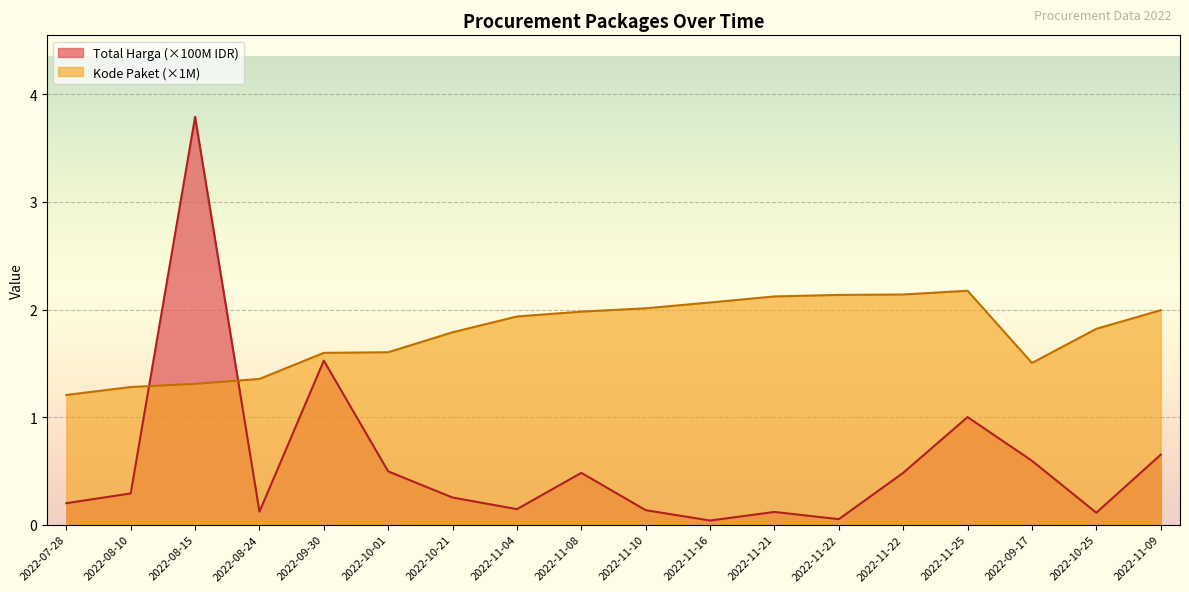

List the series in order of their peak value, highest first.

Total Harga (×100M IDR), Kode Paket (×1M)